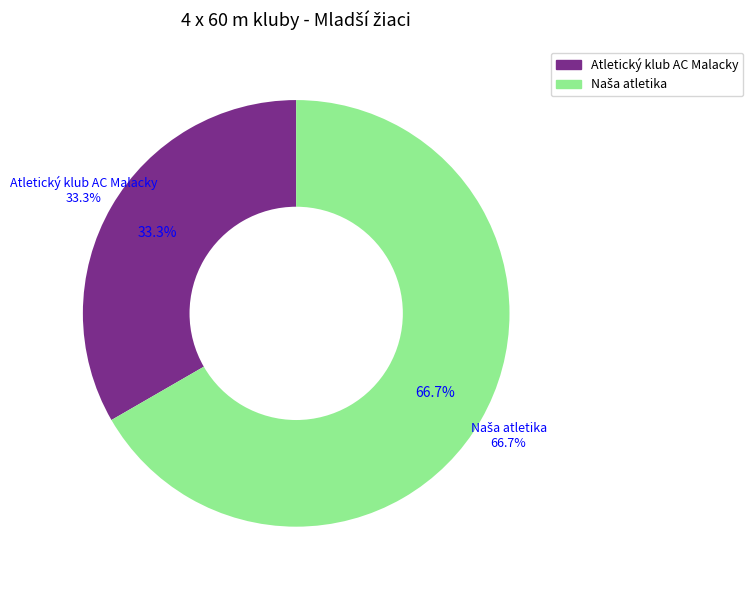

Approximately how many times larger is the value at Naša atletika compared to Atletický klub AC Malacky?

2.0